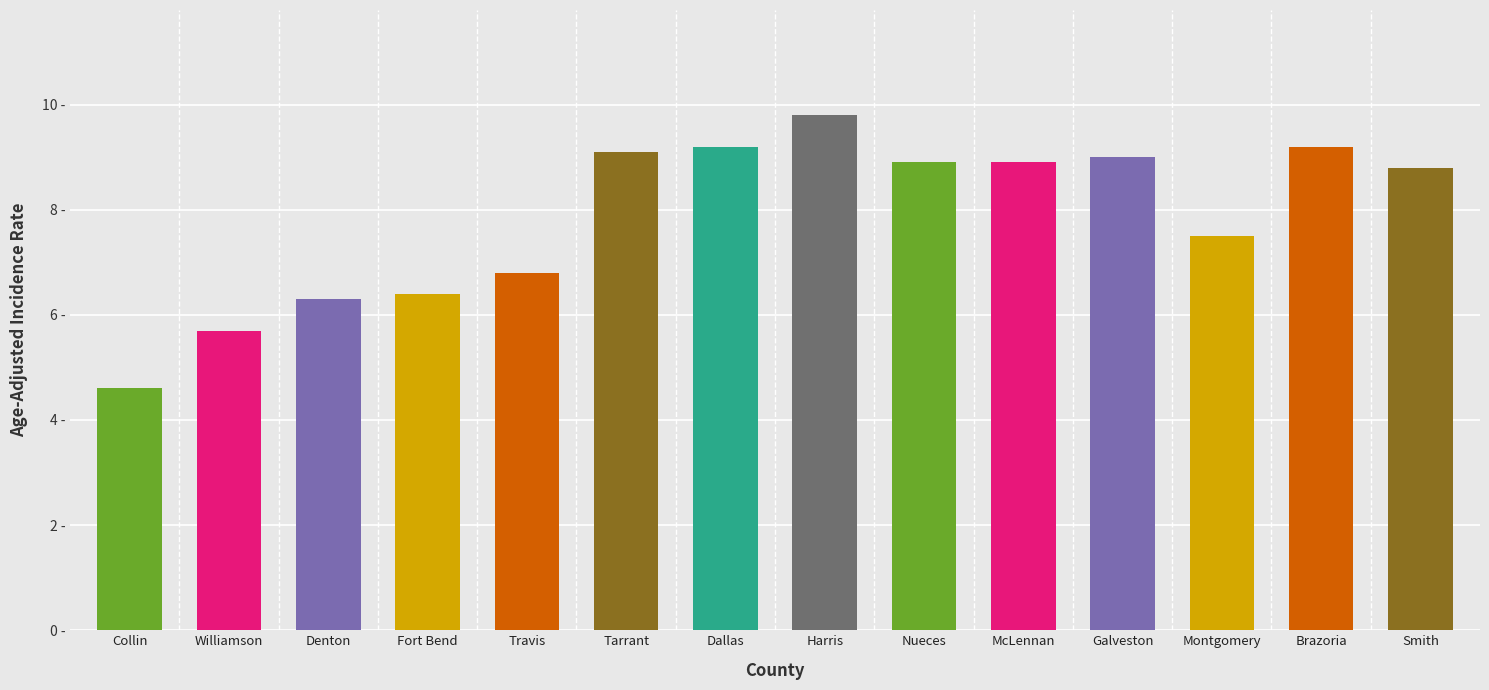

How many bars are there in total?

14